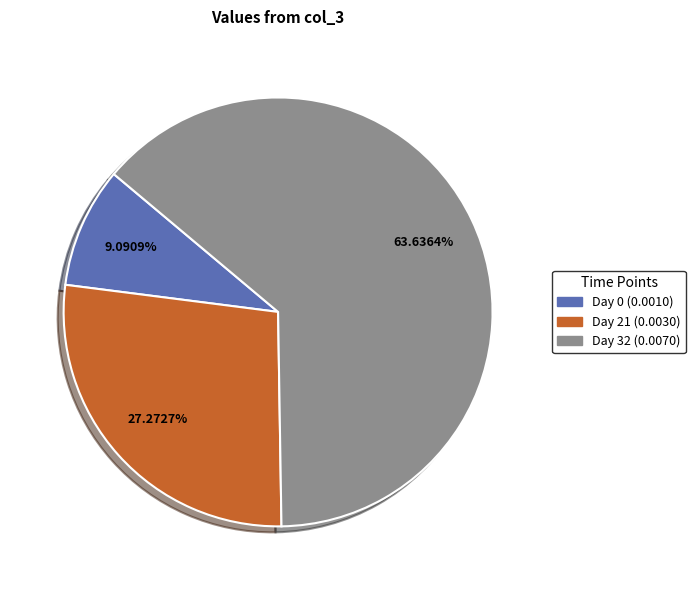

Which slice represents more than half of the pie?

Day 32